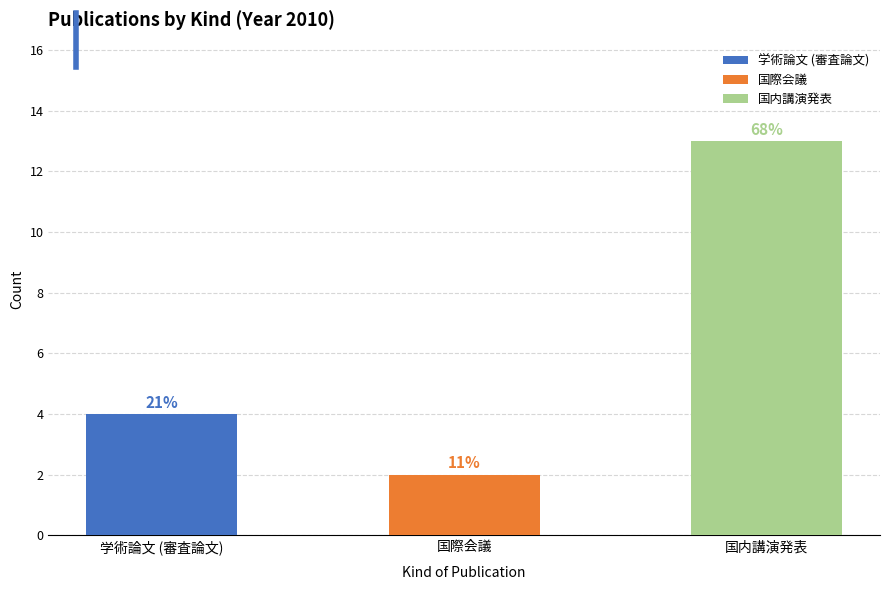

What are all the series names shown in the legend?

学術論文 (審査論文), 国際会議, 国内講演発表